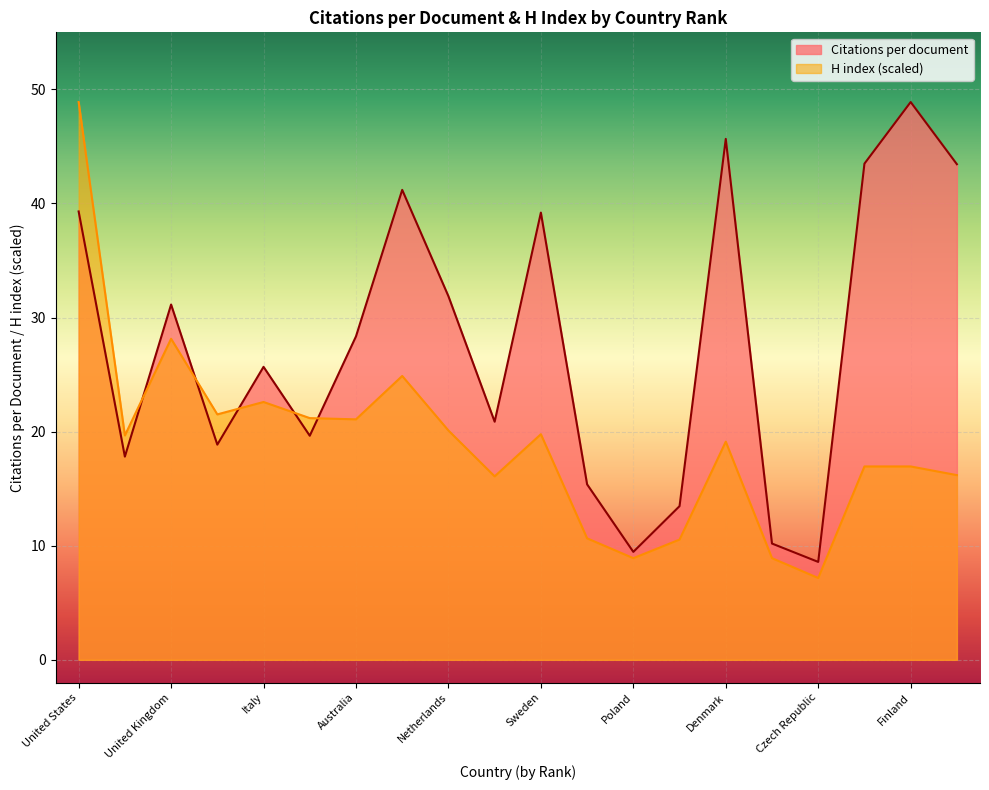

True or false: H index and Citations per document cross at least once.

True